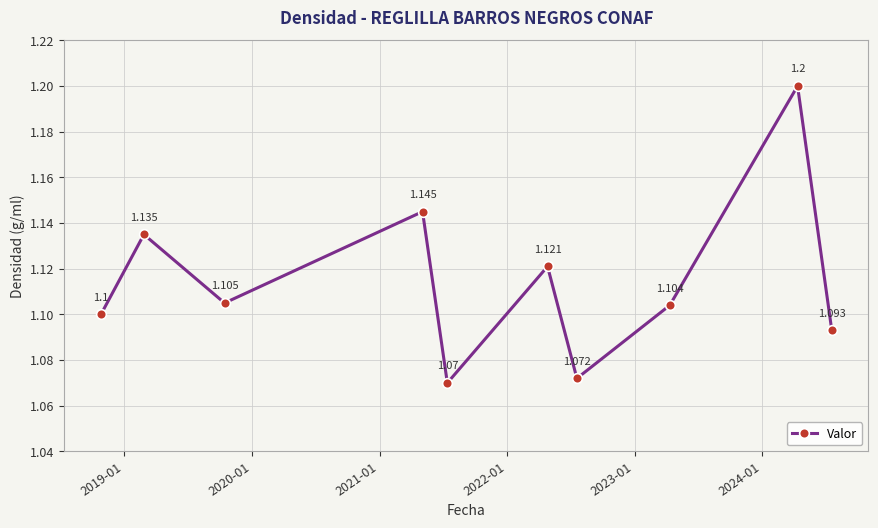

How many interior local peaks (higher than both neighbors) does the data have?

4